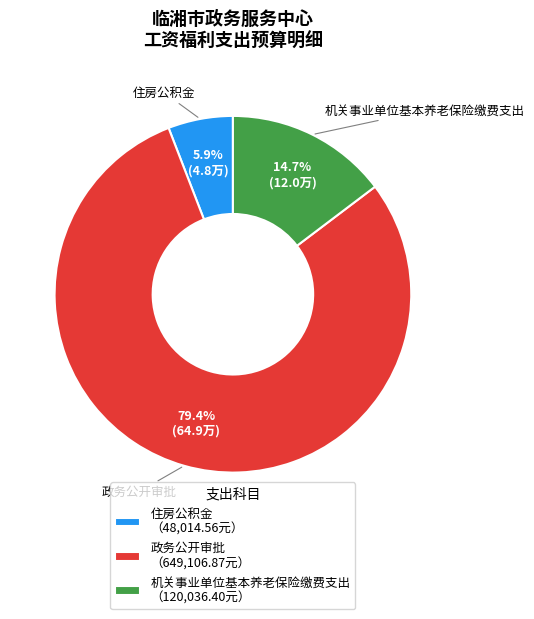

Does 政务公开审批 represent more than half of the total?

Yes